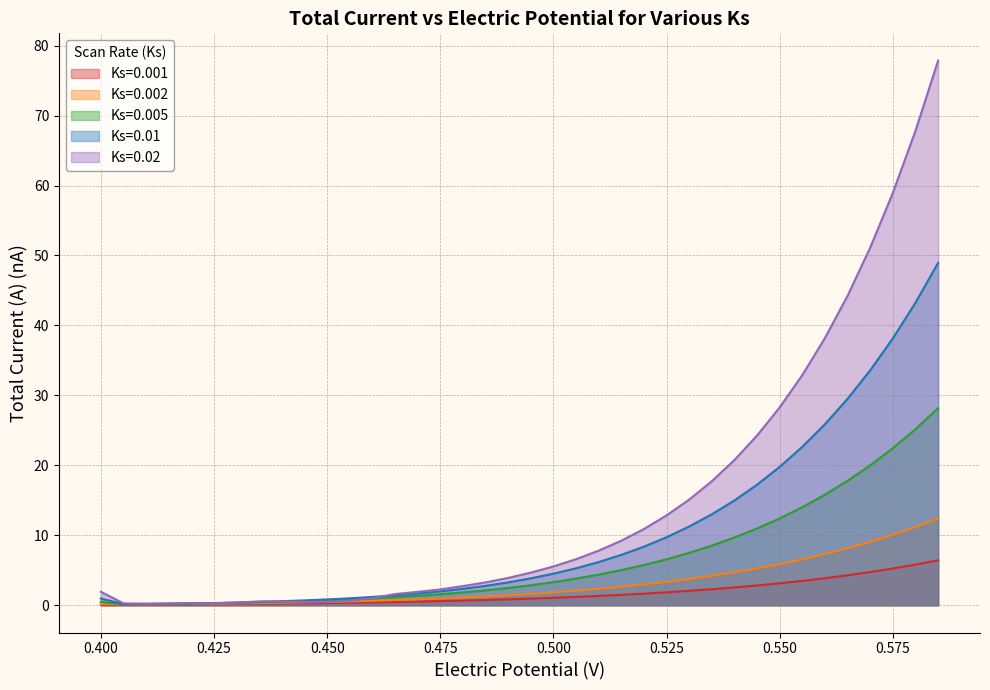

What is the maximum value for Ks=0.001?

6.4